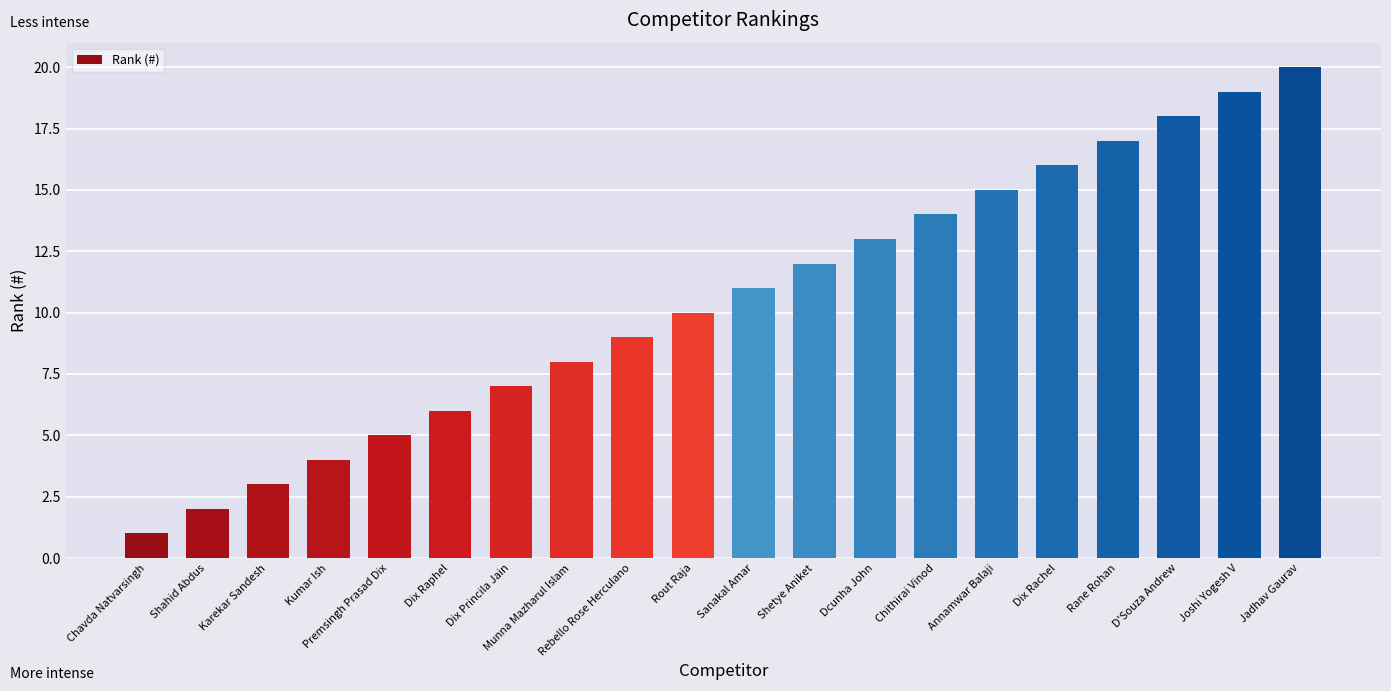

List the labels in order of value, smallest first.

Chavda Natvarsingh, Shahid Abdus, Karekar Sandesh, Kumar Ish, Premsingh Prasad Dix, Dix Raphel, Dix Princila Jain, Munna Mazharul Islam, Rebello Rose Herculano, Rout Raja, Sanakal Amar, Shetye Aniket, Dcunha John, Chithirai Vinod, Annamwar Balaji, Dix Rachel, Rane Rohan, D'Souza Andrew, Joshi Yogesh V, Jadhav Gaurav